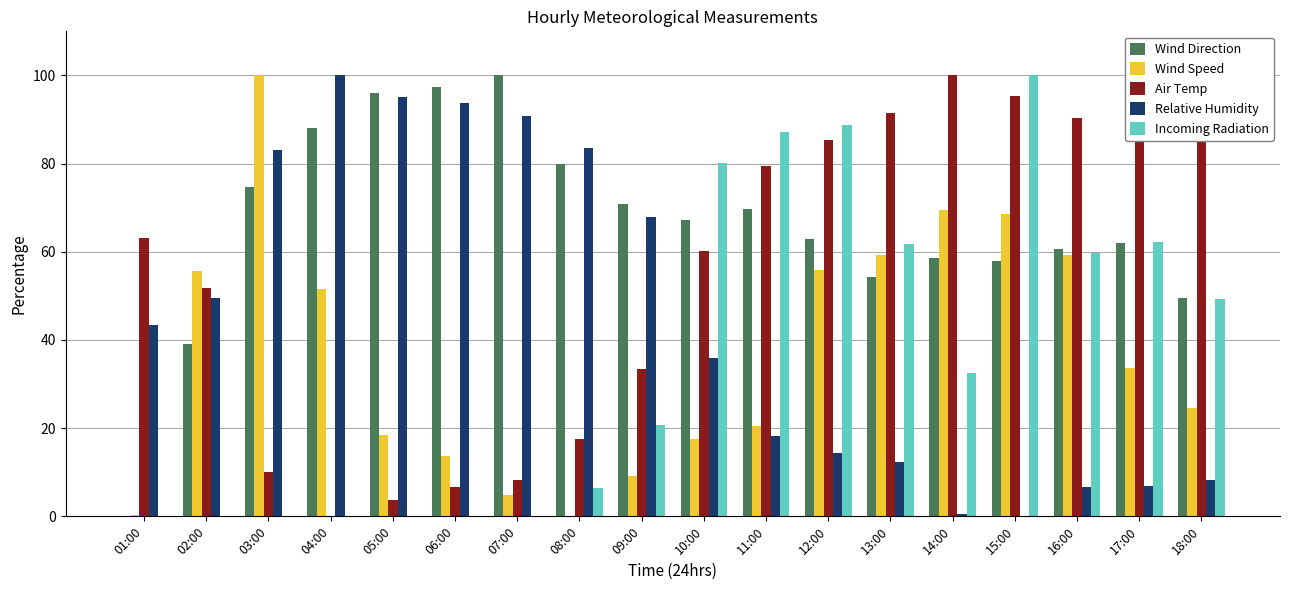

What are all the series names shown in the legend?

Wind Direction, Wind Speed, Air Temp, Relative Humidity, Incoming Radiation